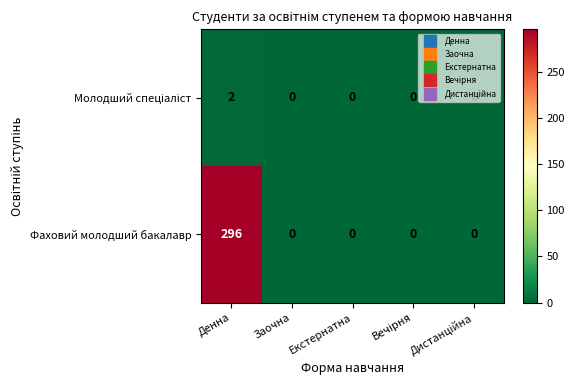

Which category has the highest value in the Фаховий молодший бакалавр series?

Денна